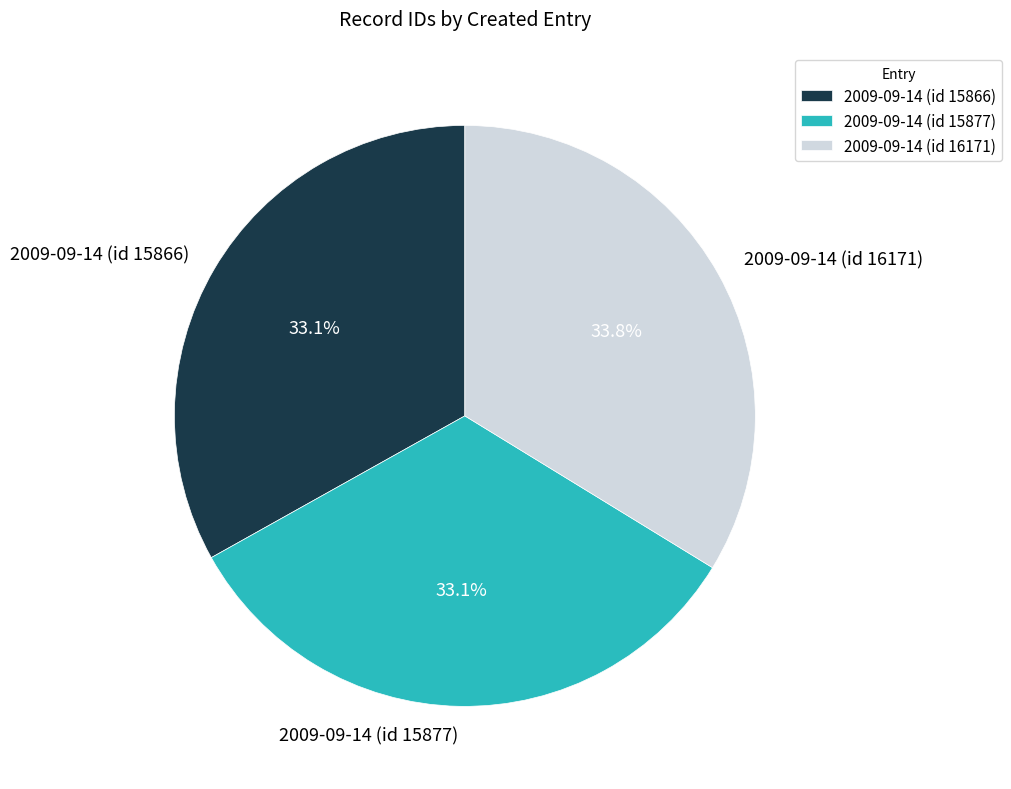

What percentage is the 2009-09-14 (id 15877) slice, to the nearest percent?

33%